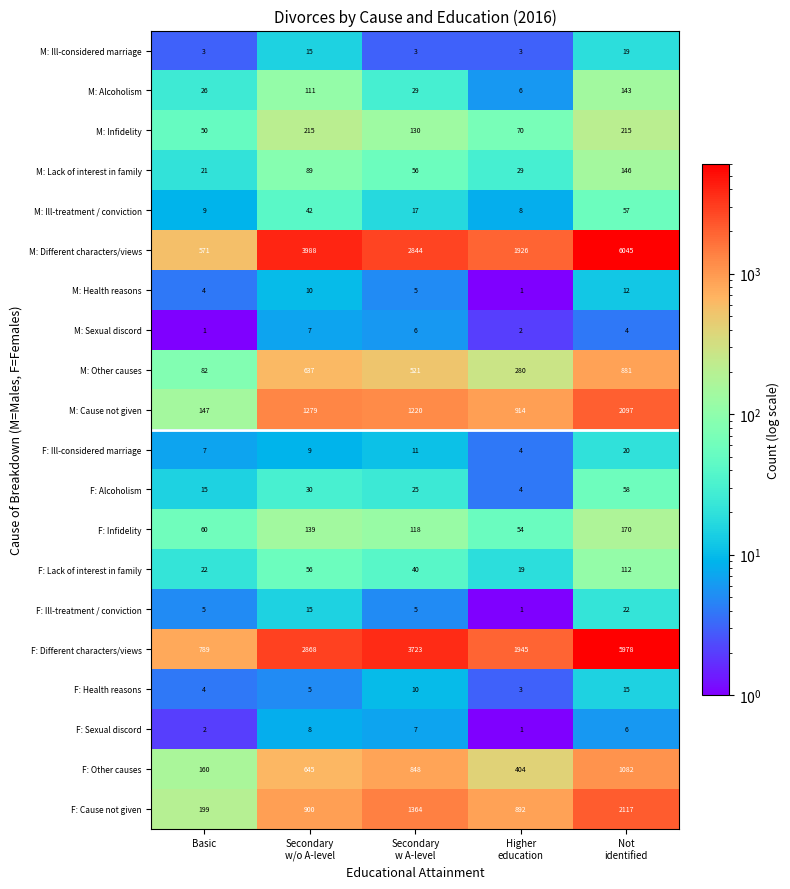

List the series in order of their peak value, lowest first.

M: Sexual discord, F: Sexual discord, M: Health reasons, F: Health reasons, M: Ill-considered marriage, F: Ill-considered marriage, F: Ill-treatment / conviction, M: Ill-treatment / conviction, F: Alcoholism, F: Lack of interest in family, M: Alcoholism, M: Lack of interest in family, F: Infidelity, M: Infidelity, M: Other causes, F: Other causes, M: Cause not given, F: Cause not given, F: Different characters/views, M: Different characters/views